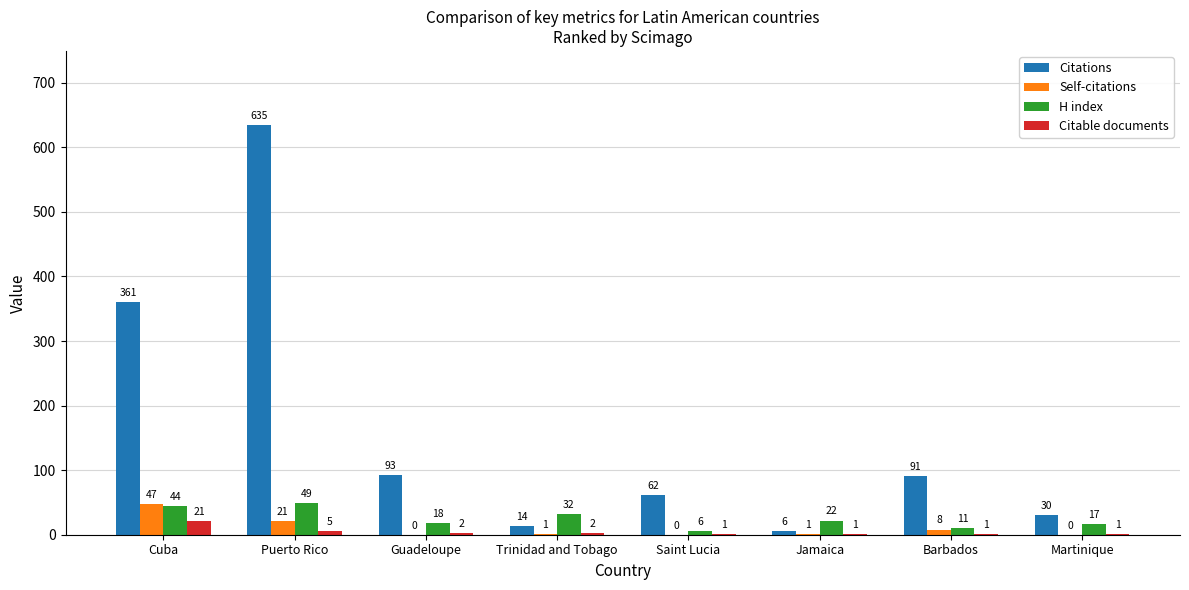

Which category has the highest value across all series?

Puerto Rico